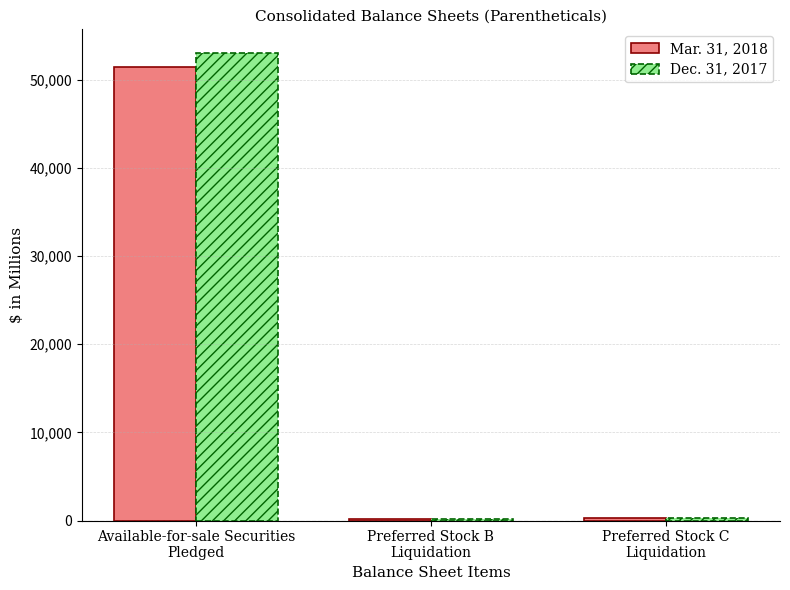

Is the value of Dec. 31, 2017 at Preferred Stock B
Liquidation greater than the value of Mar. 31, 2018 at Available-for-sale Securities
Pledged?

No